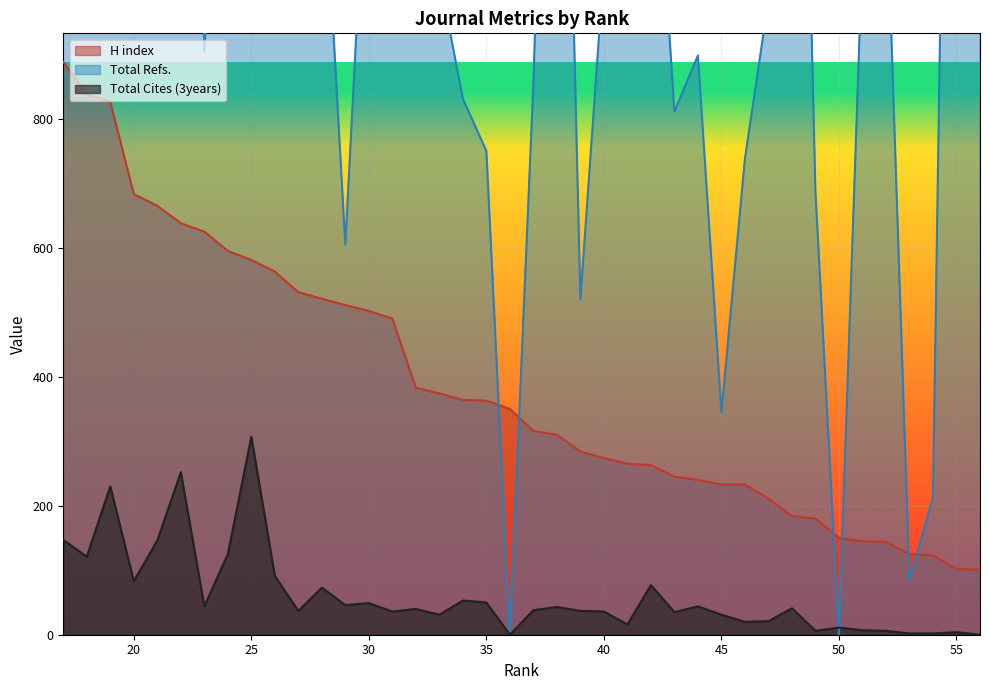

What is the sum of the Total Refs. values at 50 and 38?

2042